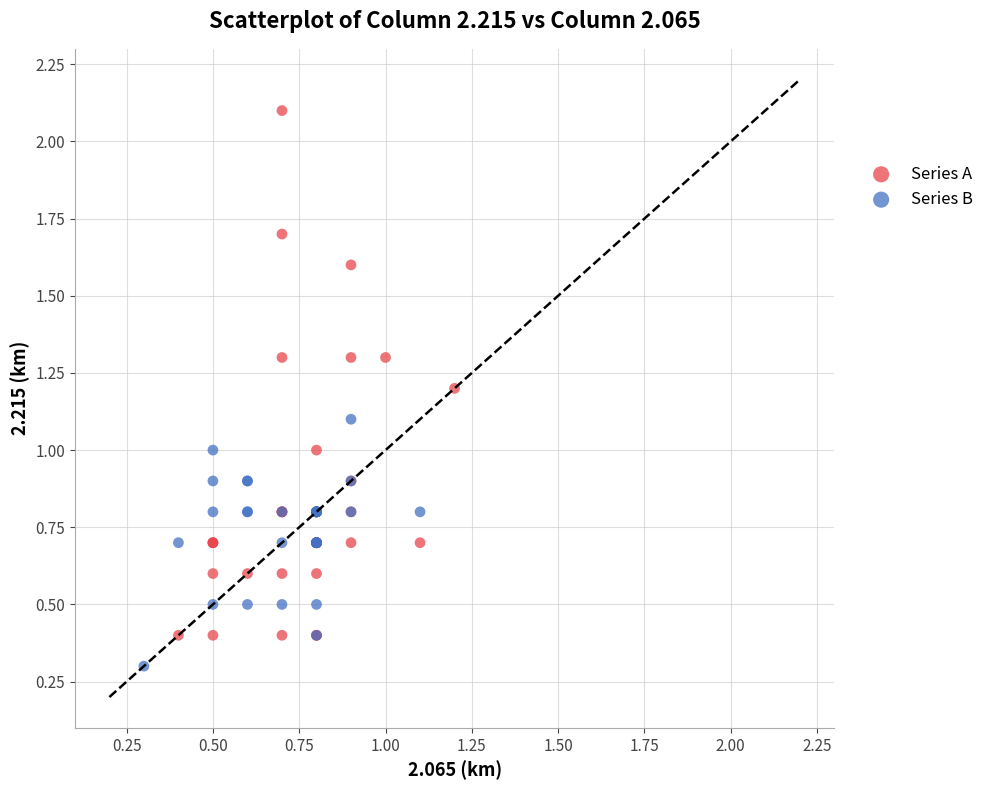

Which series reaches the minimum Y coordinate?

Series B